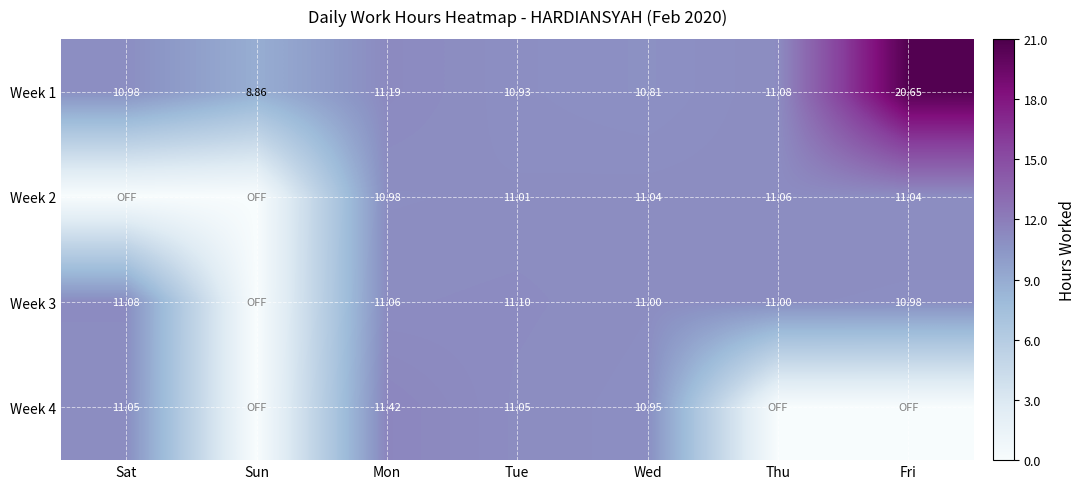

The Week 2 series shows 2.4 at Tue. True or false?

False